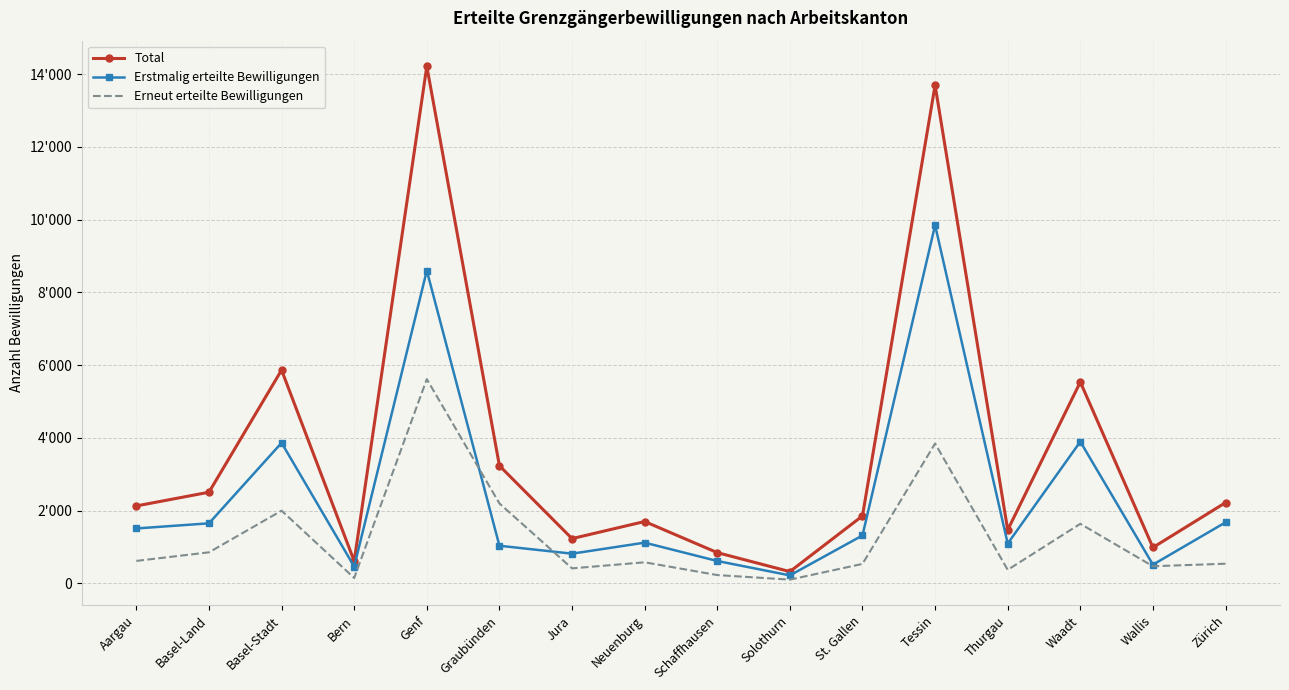

List the series in order of their overall mean, highest first.

Total, Erstmalig erteilte Bewilligungen, Erneut erteilte Bewilligungen